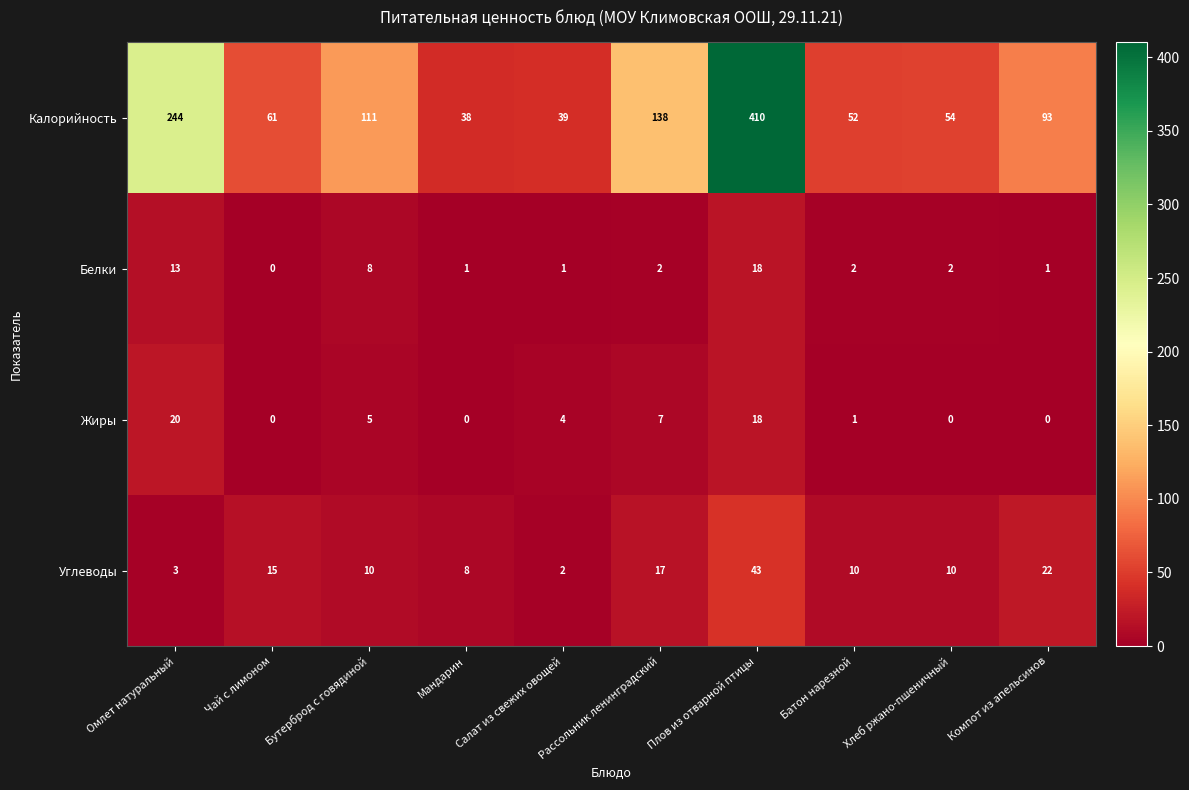

At how many categories does at least one series exceed 200?

2